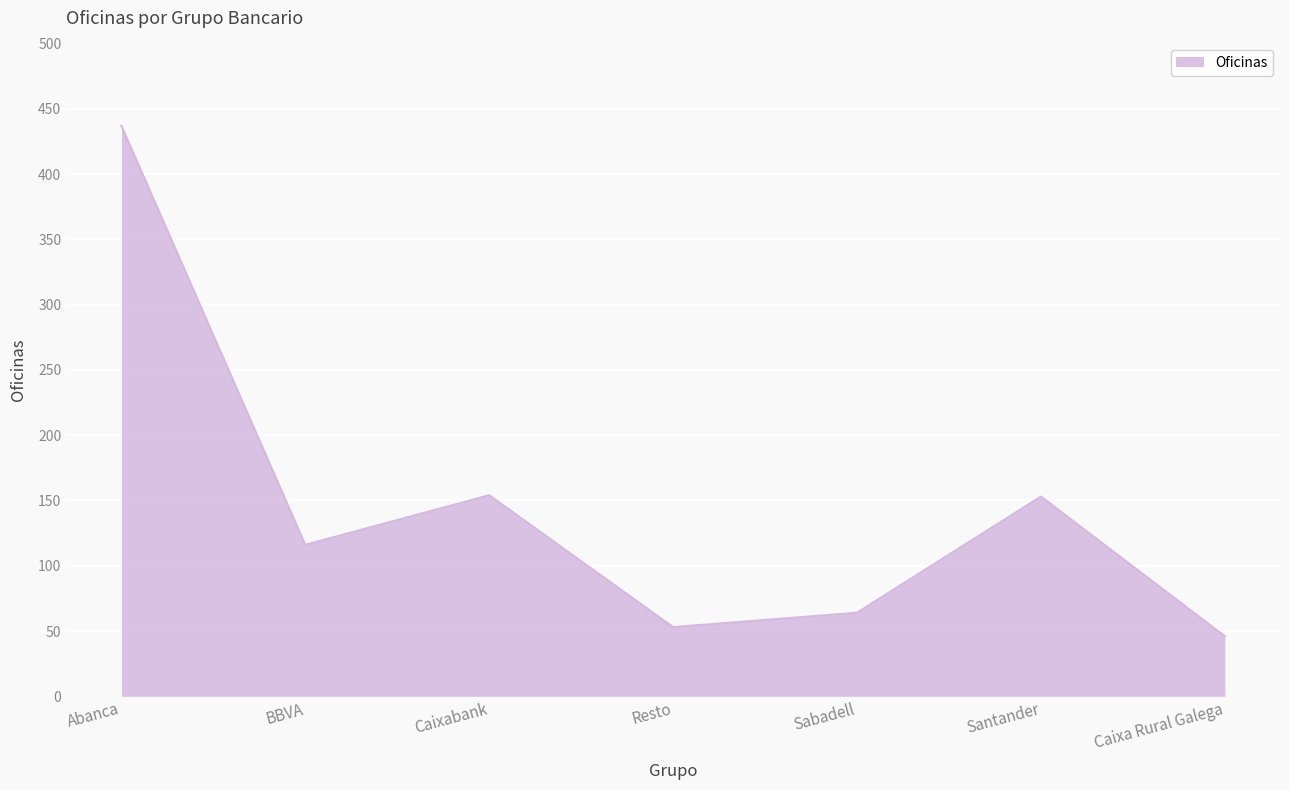

What is the ratio of the value at Caixabank to the value at Resto?

2.9